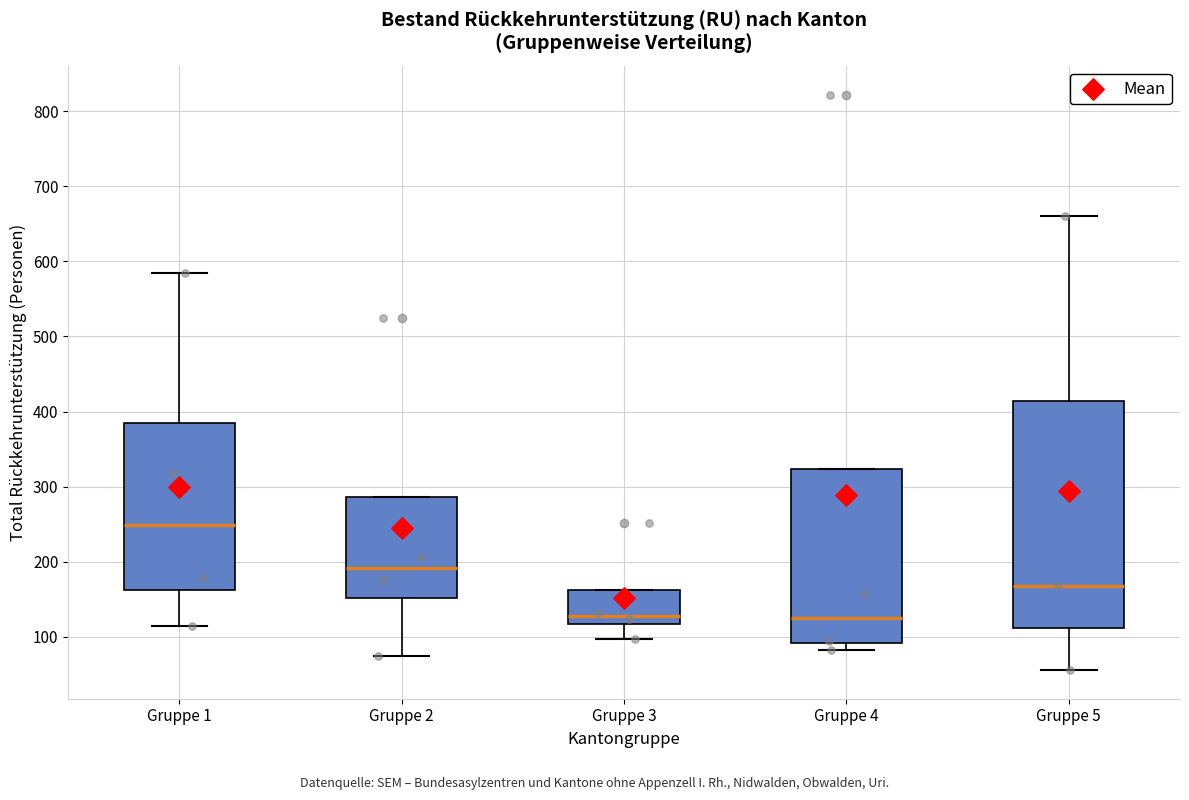

Reading left to right, transcribe this box plot: for each box, give where its median line is, the range the box spans, and where its two whiskers end, as read against the y-axis. The values are not printed on the chart, so give them approximately, as read against the axis.

Gruppe 1: median 250, box 160 to 380, whiskers 110 to 590
Gruppe 2: median 190, box 150 to 290, whiskers 70 to 290
Gruppe 3: median 130, box 120 to 160, whiskers 100 to 160
Gruppe 4: median 130, box 90 to 320, whiskers 80 to 320
Gruppe 5: median 170, box 110 to 410, whiskers 60 to 660